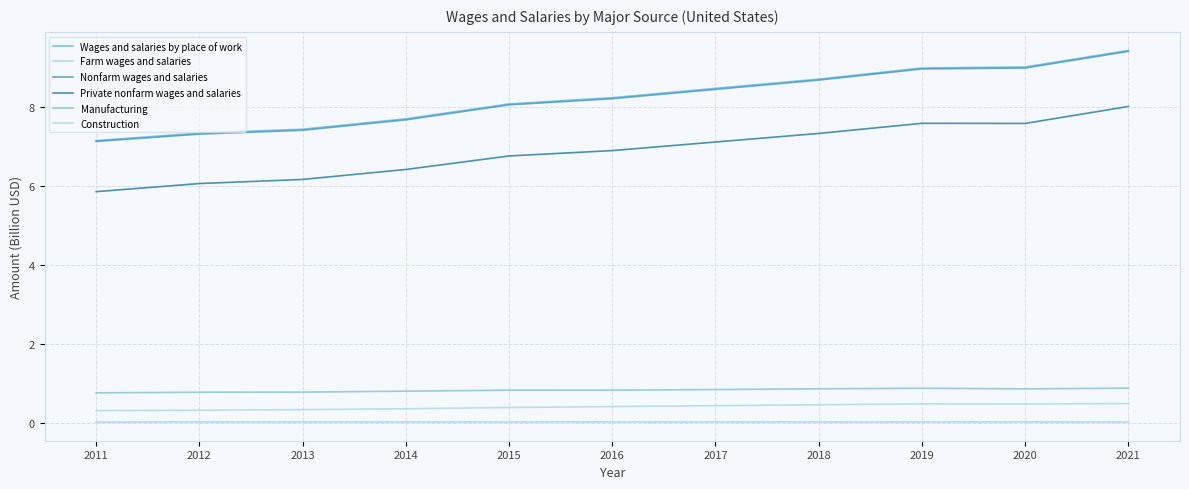

What is the sum of all Private nonfarm wages and salaries values?

75.8